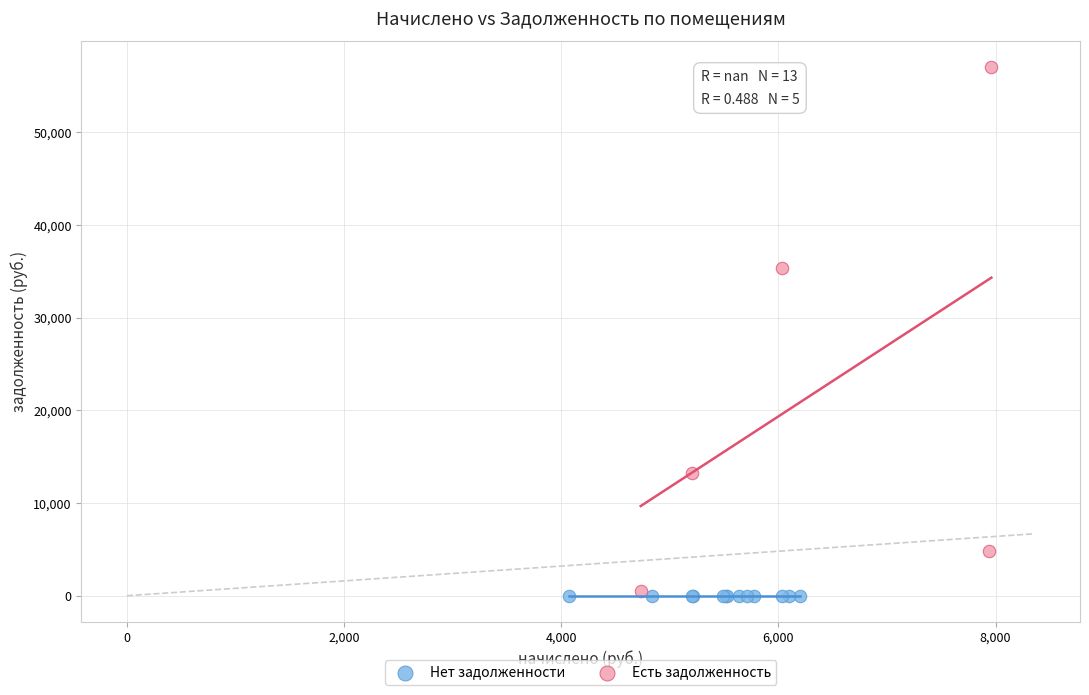

Which series contains the highest Y value?

Есть задолженность